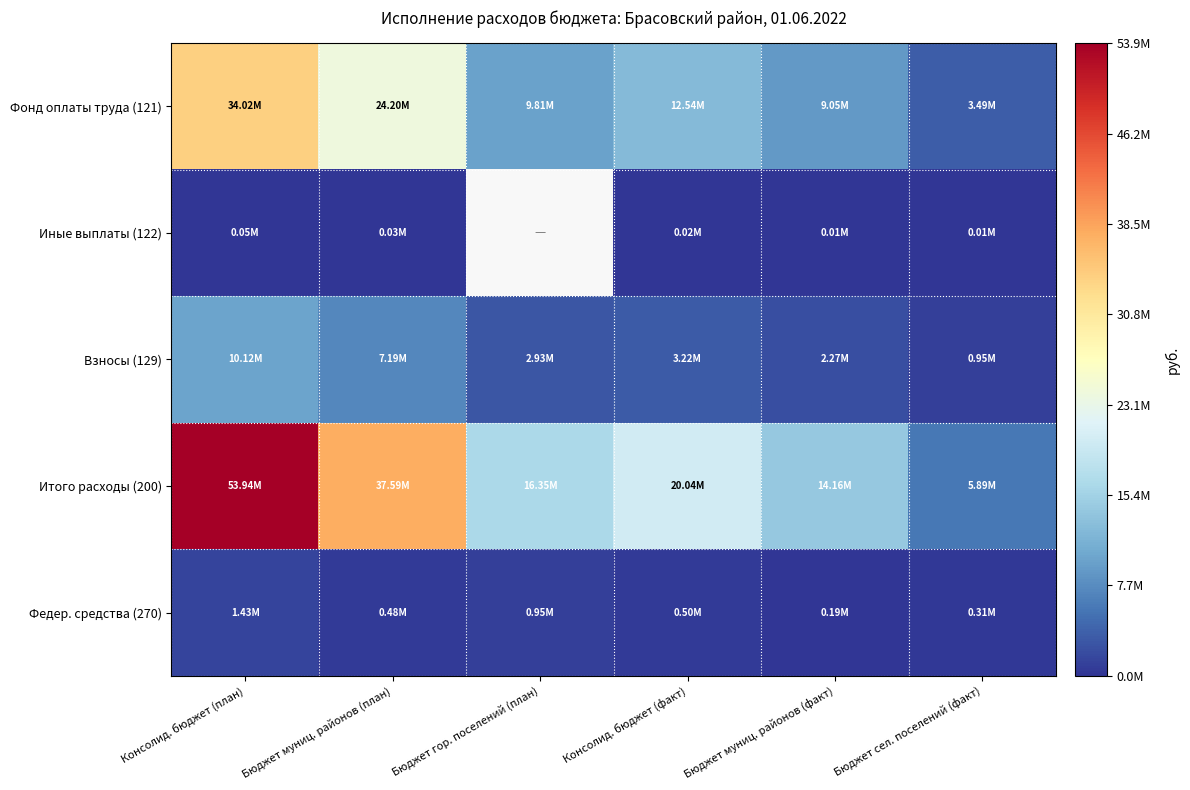

What is the average value of the Итого расходы (200) series?

24661233.0